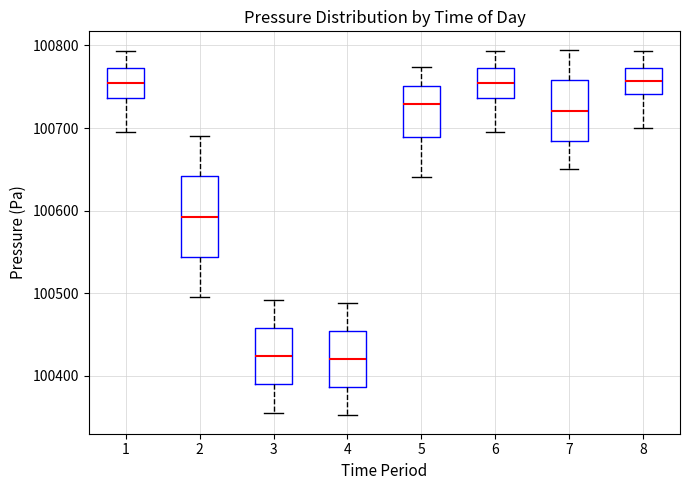

Comparing the boxes themselves (not the whiskers), which one is the tallest?

2